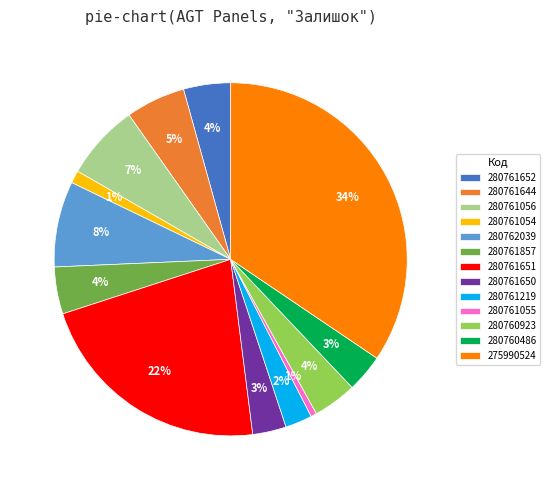

Which category has the biggest portion of the pie?

275990524